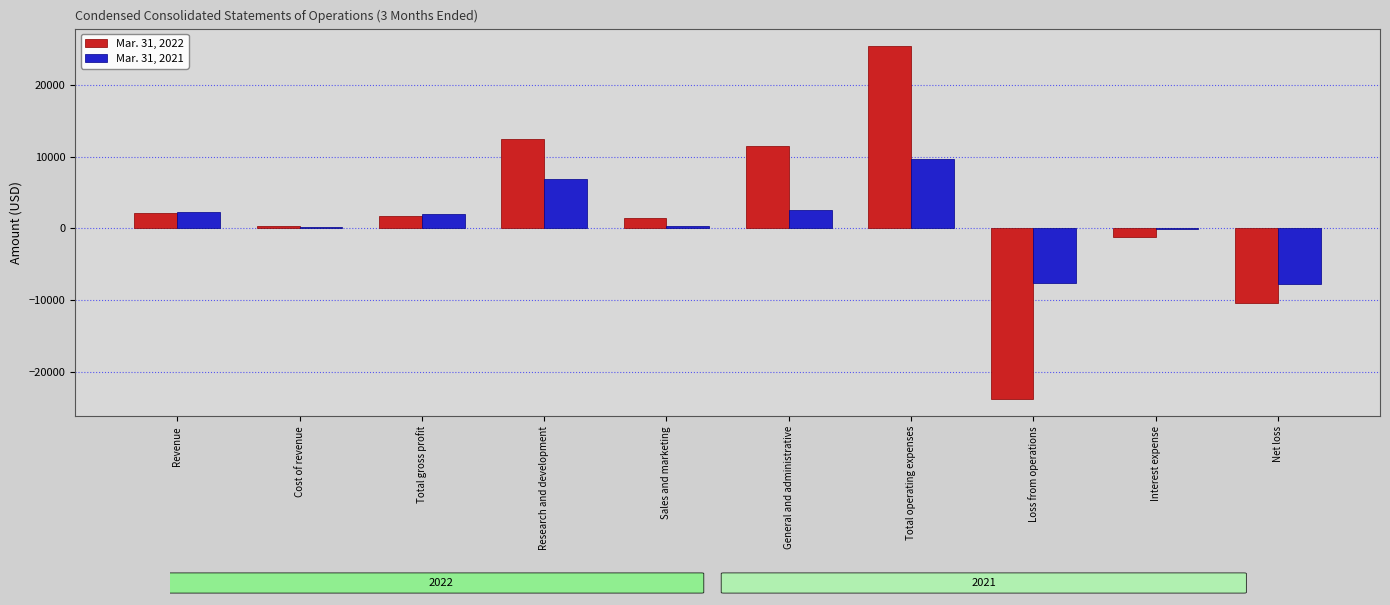

At which category is the sum across all series the highest?

Total operating expenses